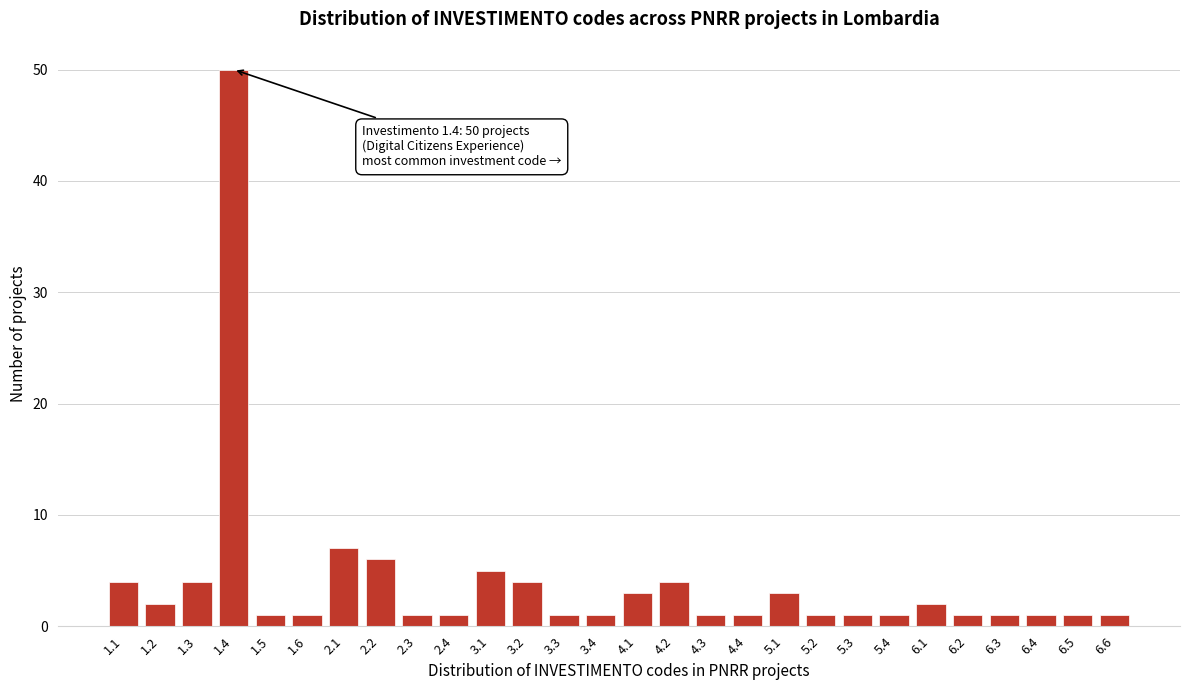

Reading left to right, what are all the values shown in this chart?

4	2	4	50	1	1	7	6	1	1	5	4	1	1	3	4	1	1	3	1	1	1	2	1	1	1	1	1